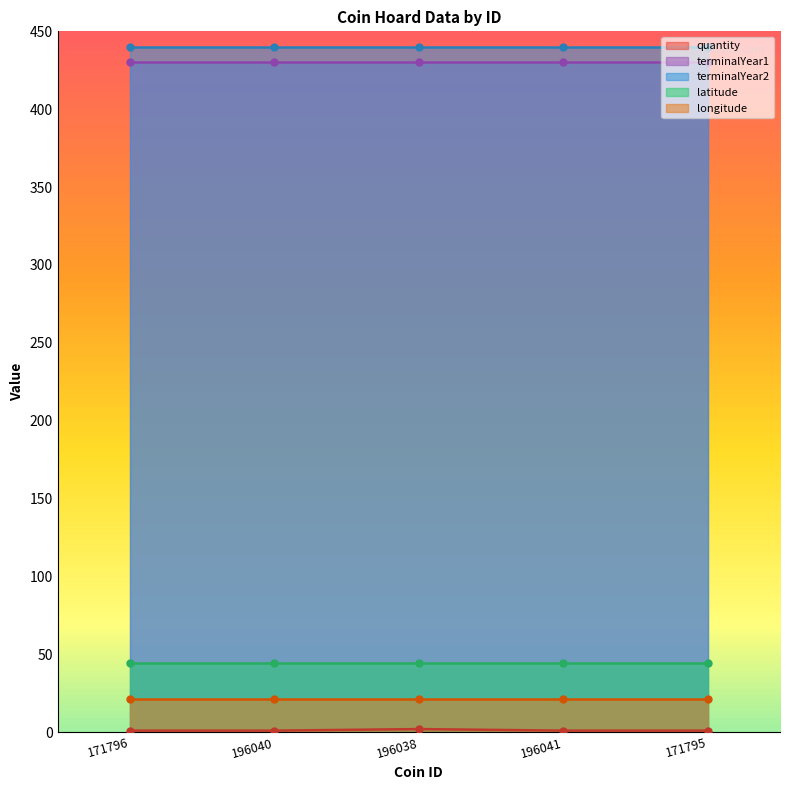

What is the sum of the longitude values at 171795 and 196038?

42.4